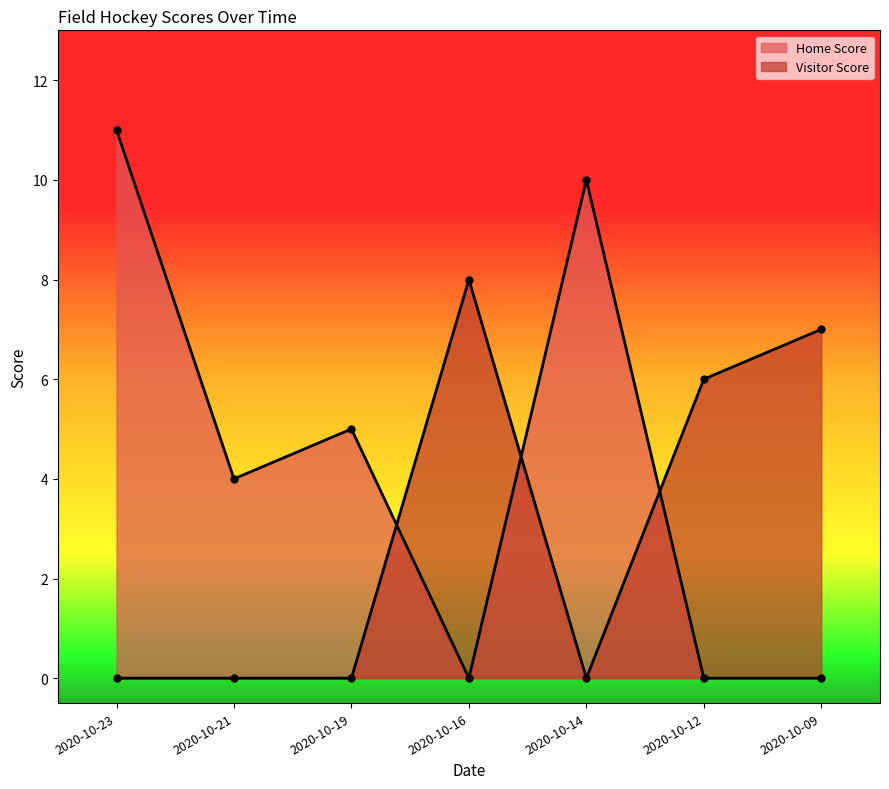

How many positive values does the Home Score series have?

4